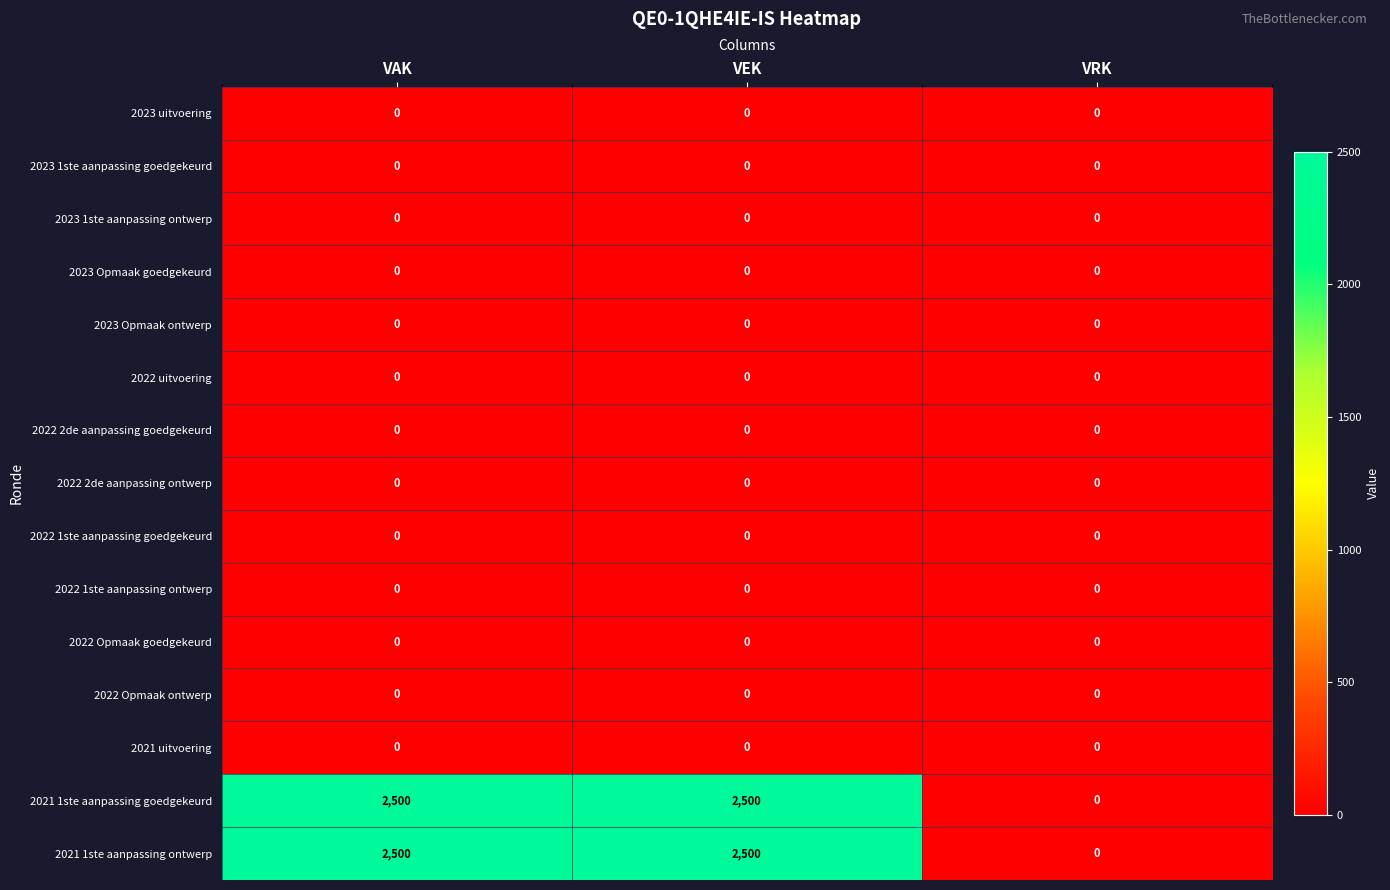

At how many categories does at least one series exceed 952?

2